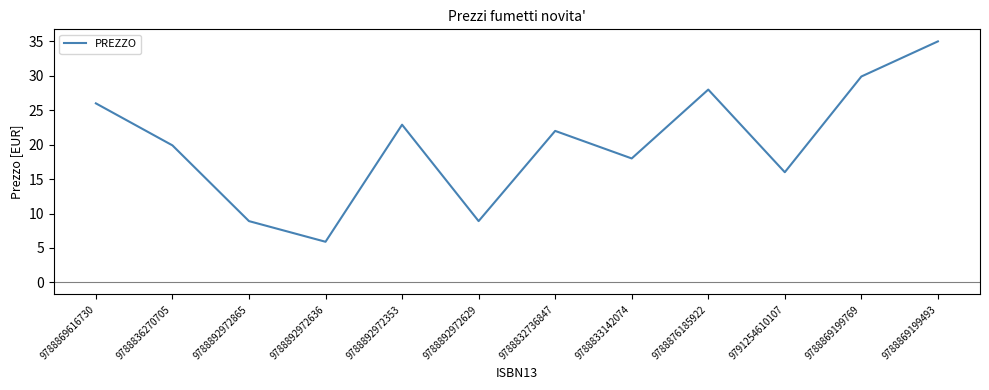

Which label corresponds to the smallest value in the chart?

9788892972636